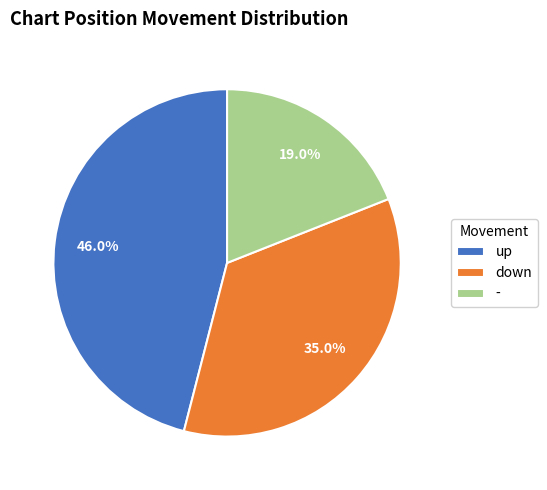

Count the number of slices in the pie.

3